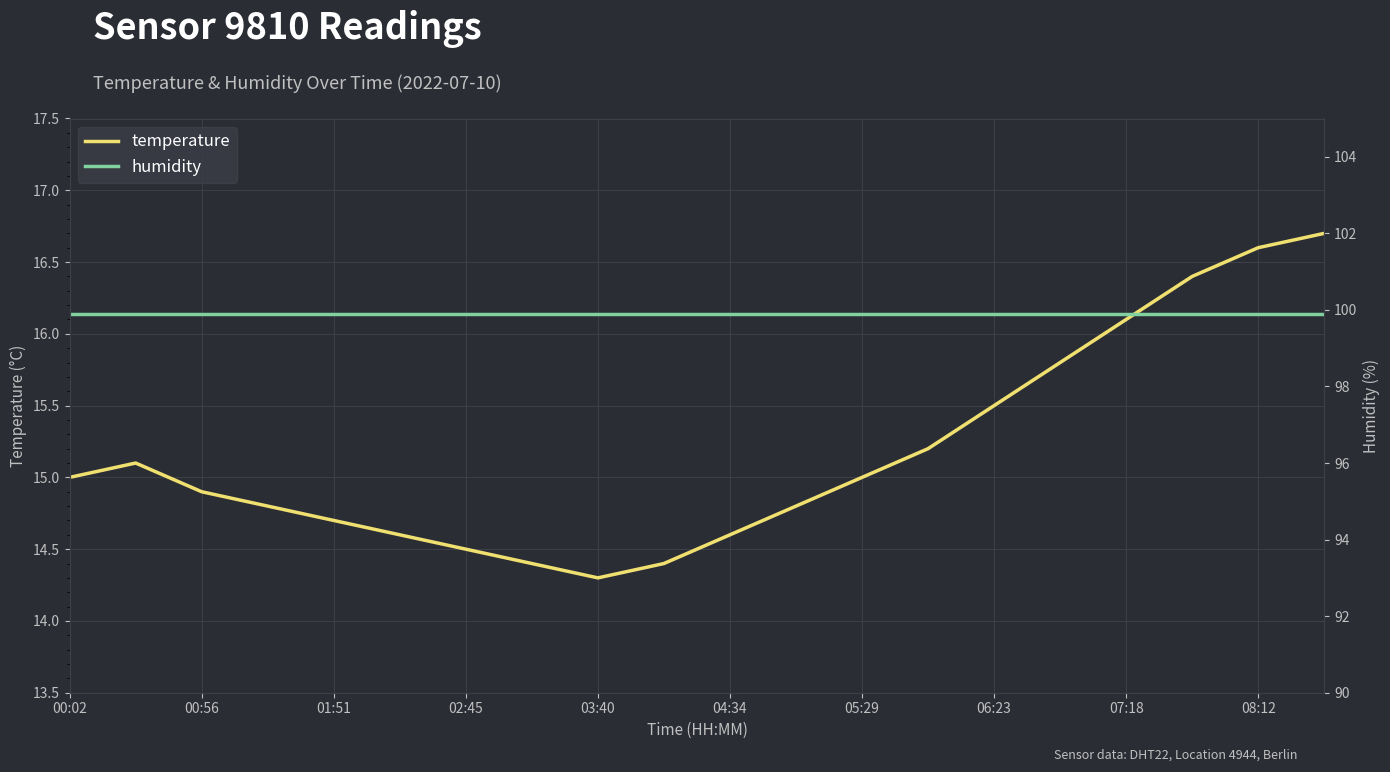

At which label is temperature closest to 15?

00:02